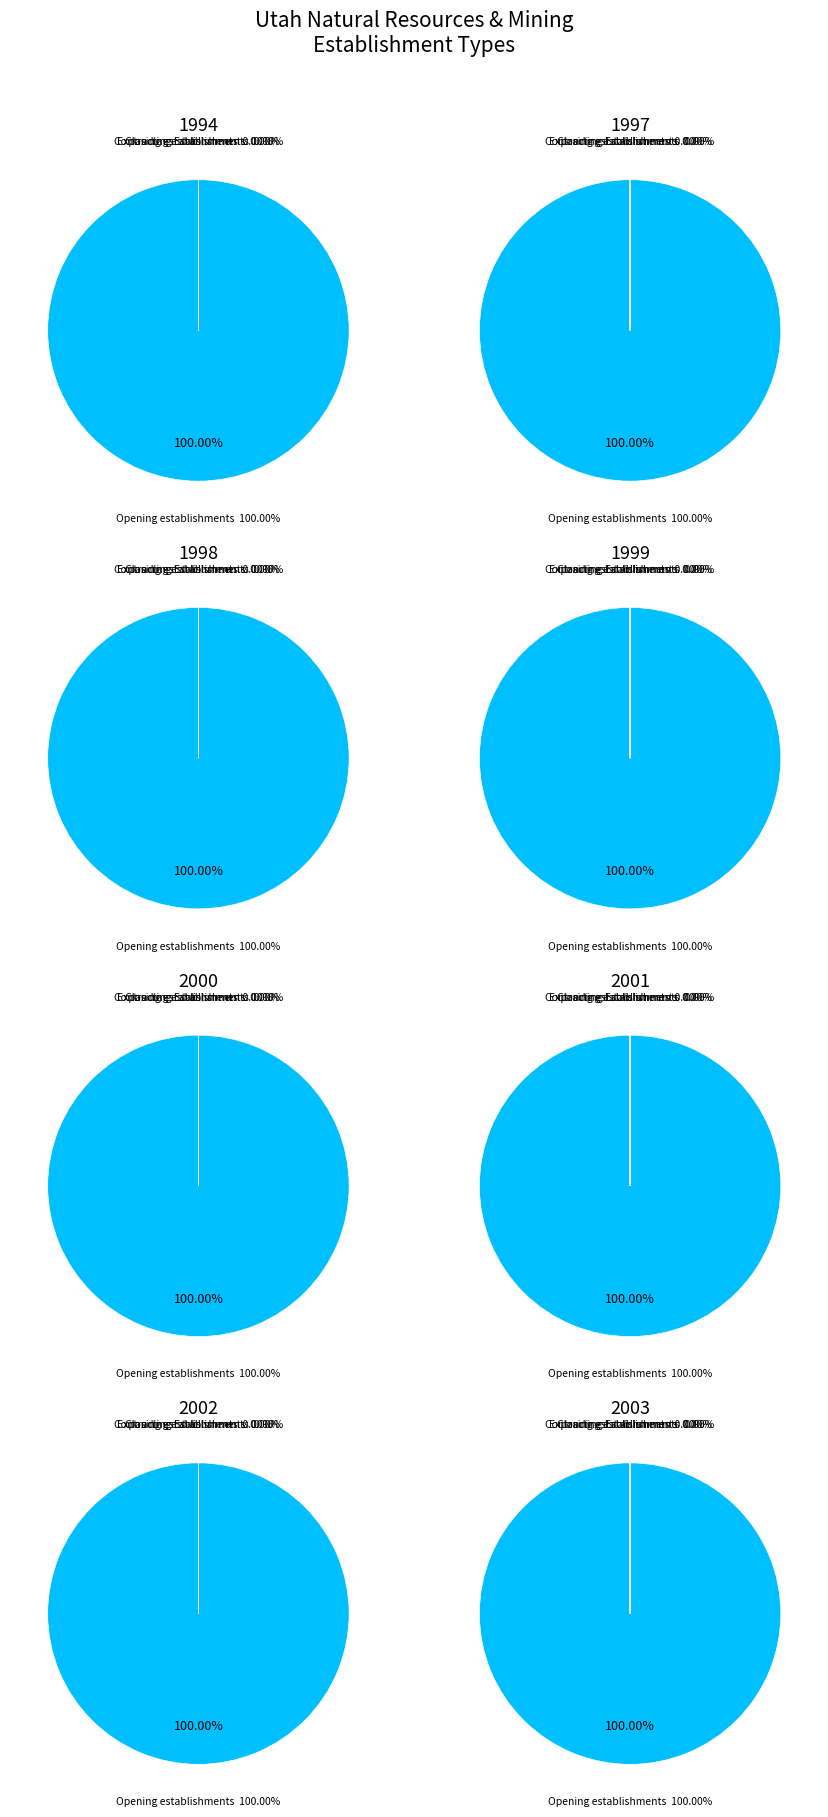

Which series has the largest range (max minus min)?

Opening establishments